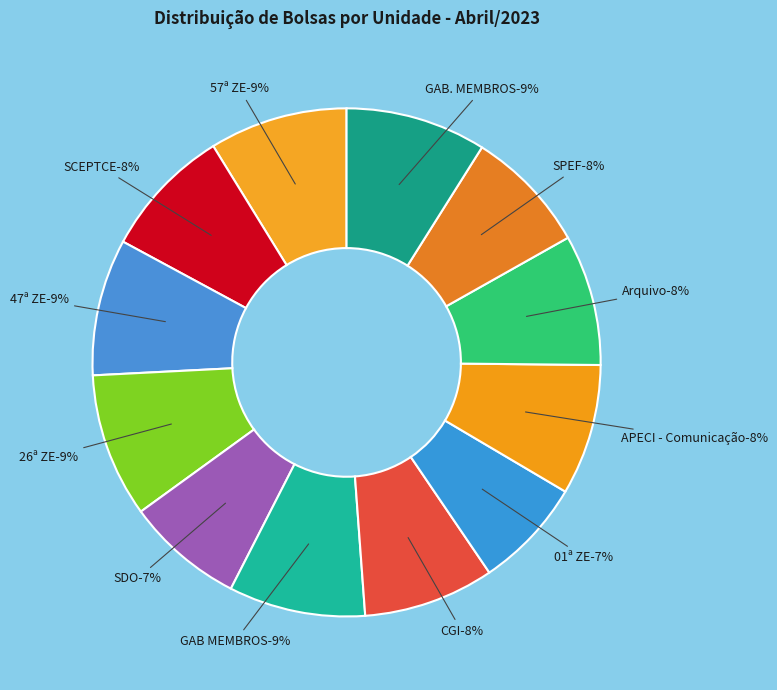

How many segments does this pie chart have?

12